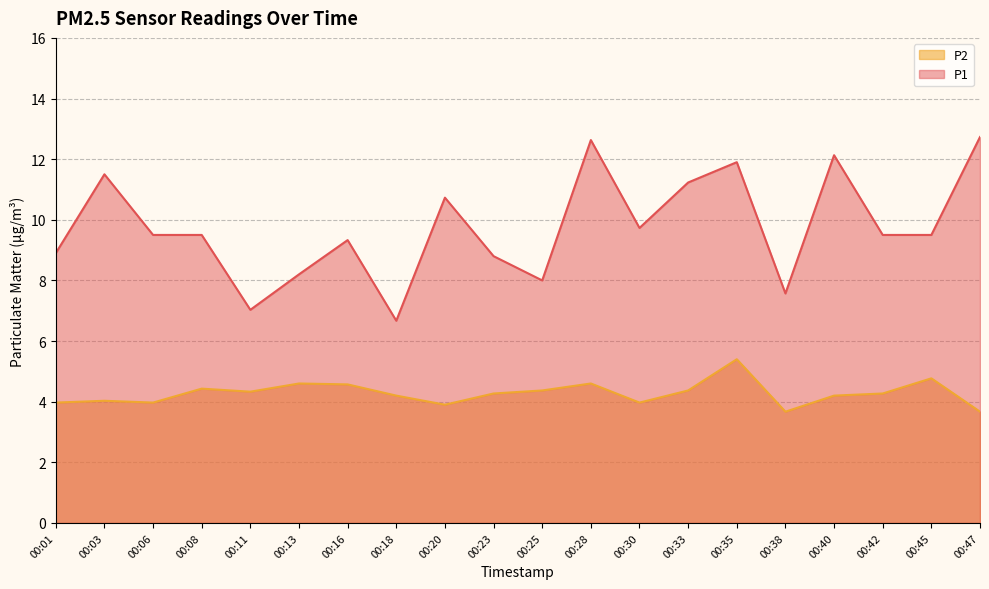

What is the sum of the P2 values at 00:33 and 00:25?

8.7